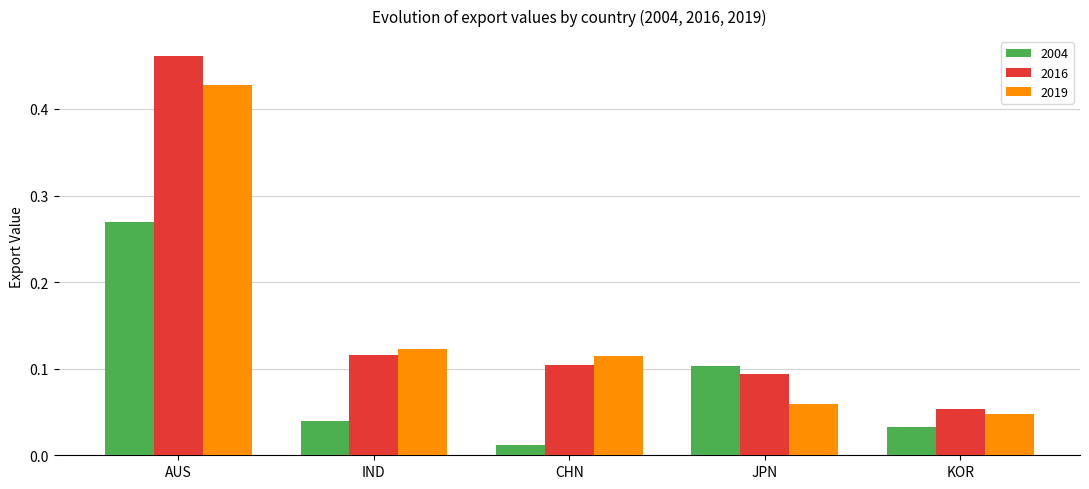

At which label does 2016 reach its peak?

AUS